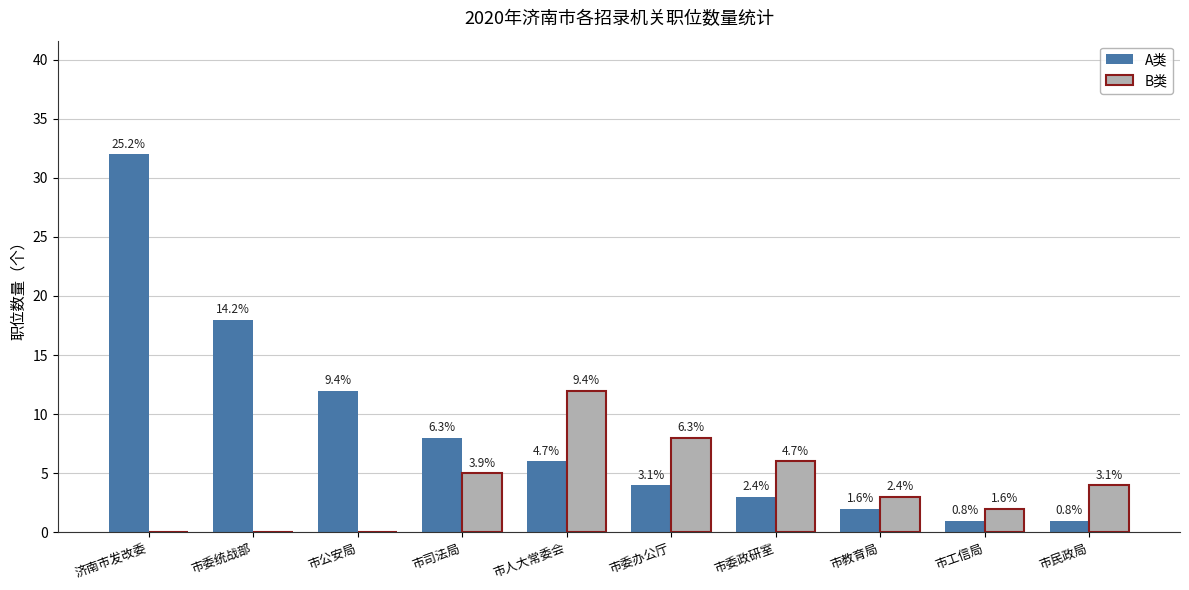

What are all the series names shown in the legend?

A类, B类